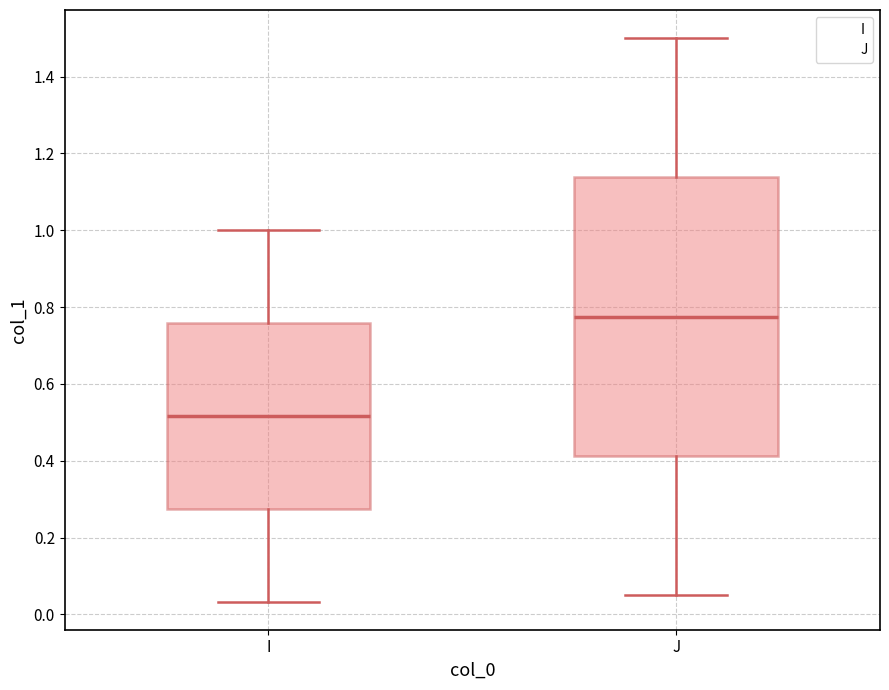

Where is the upper edge of the box for I on the y-axis? The values are not printed on the chart, so give them approximately, as read against the axis.

0.76